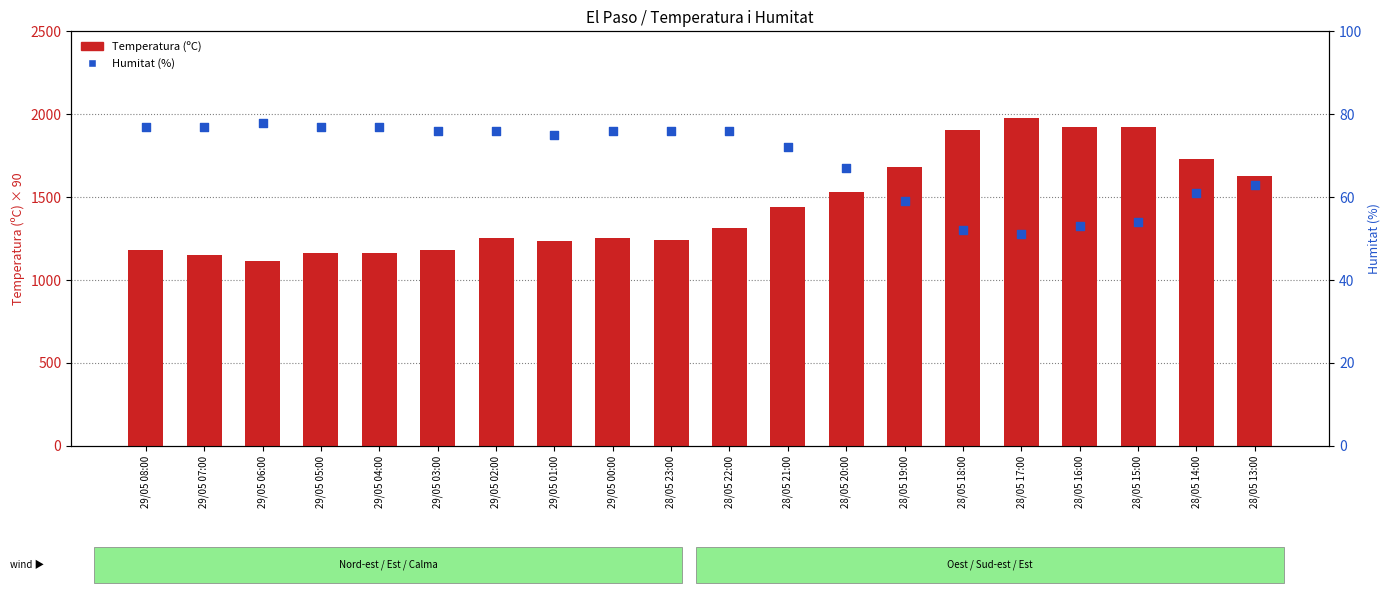

At how many categories does at least one series exceed 437?

20